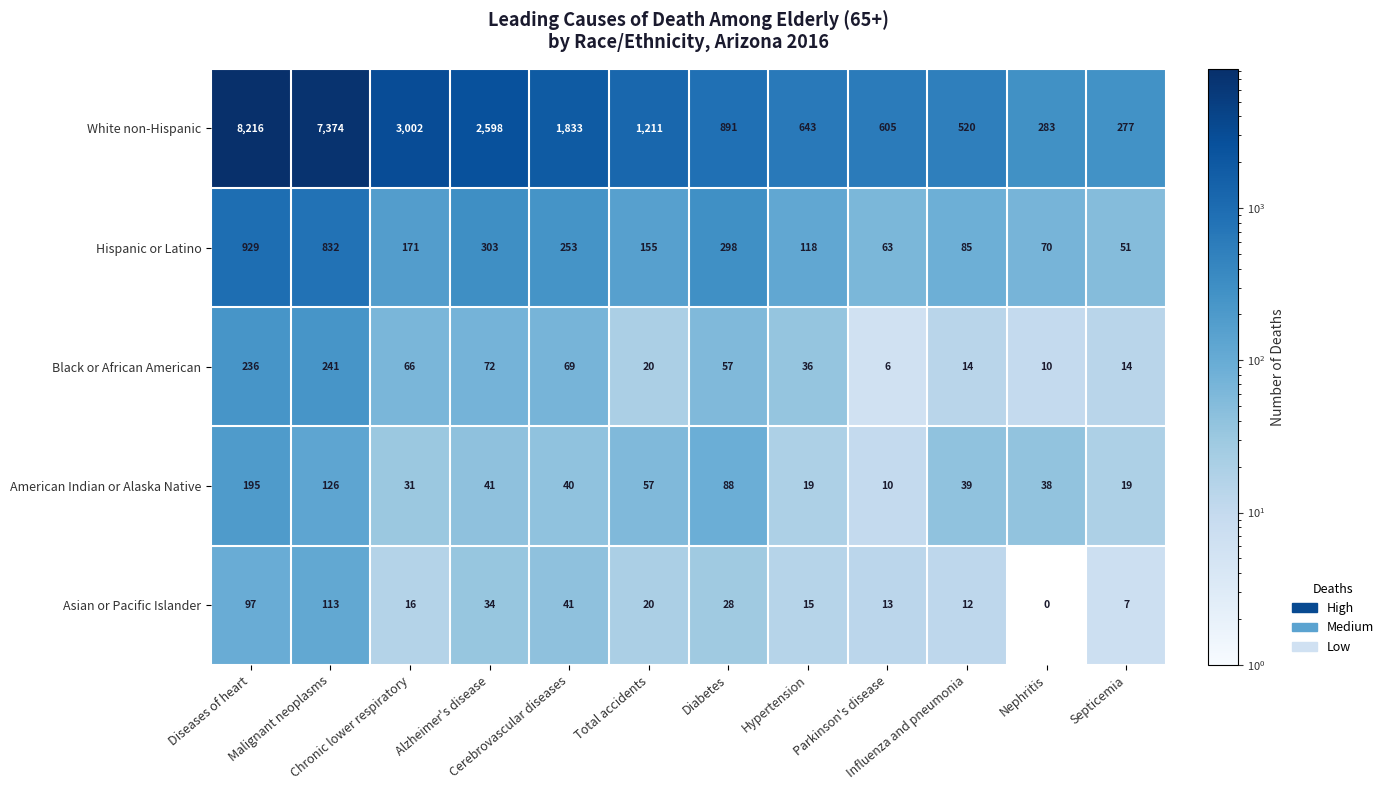

What is the sum of all American Indian or Alaska Native values?

703